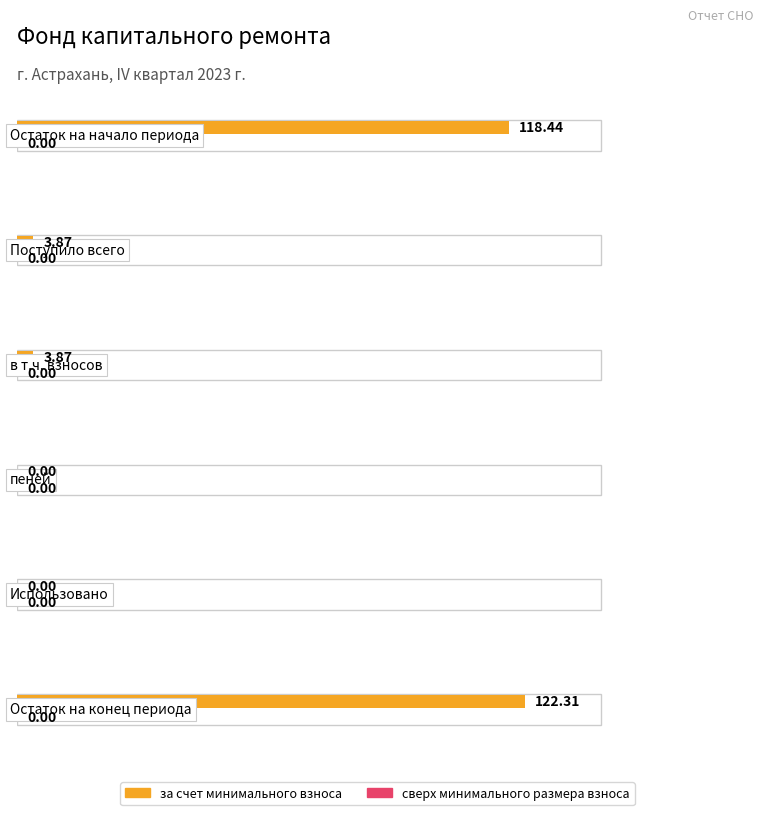

What is the highest value of the за счет минимального взноса series?

122.3